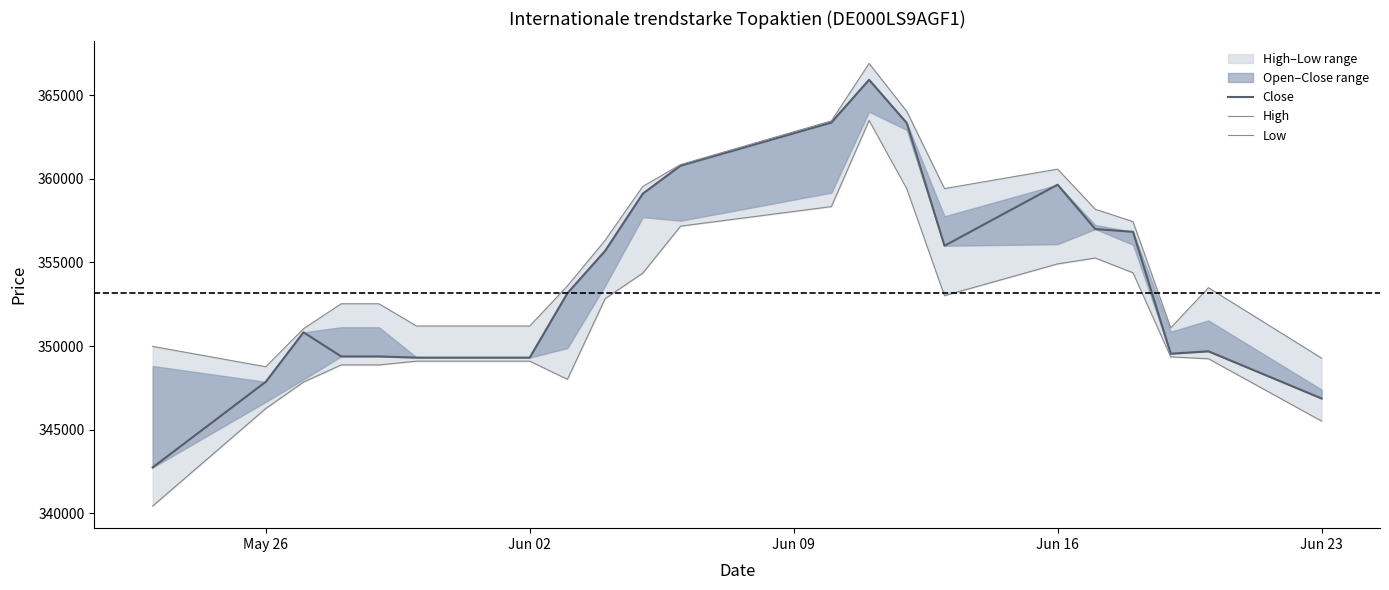

How many lines are shown in the chart?

3